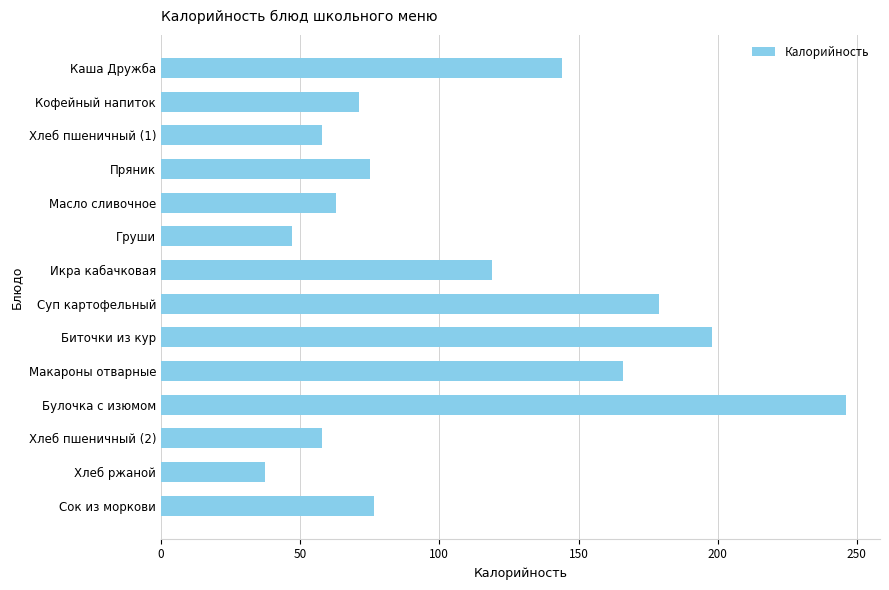

Which label corresponds to the largest value in the chart?

Булочка с изюмом